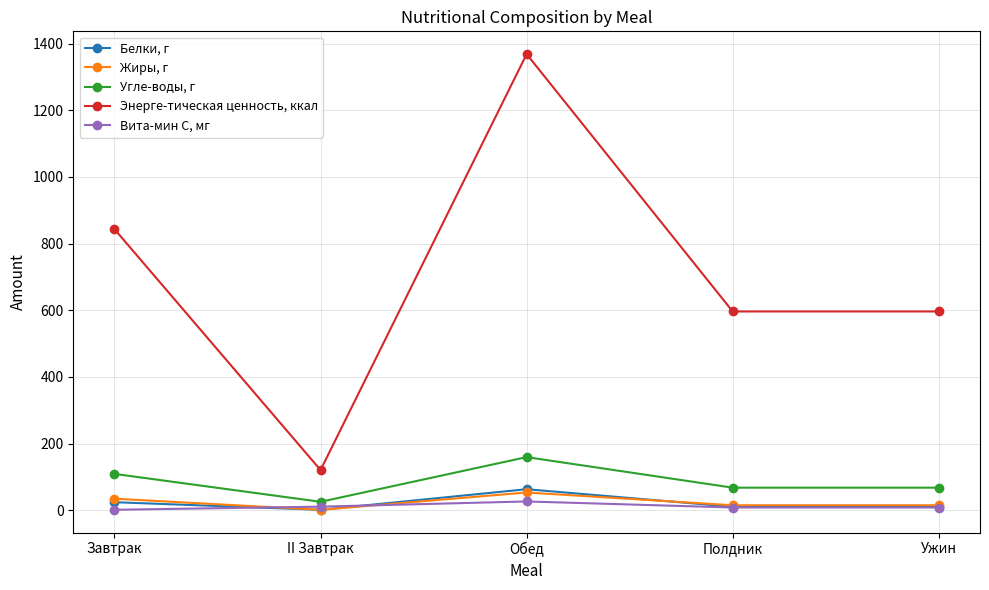

What is the total value across all series at Обед?

1669.6